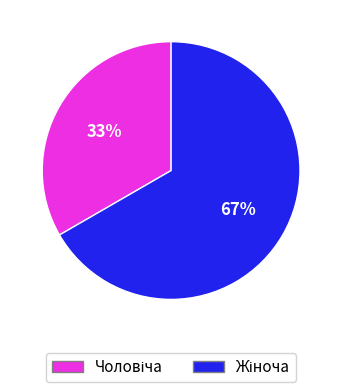

Is there a majority slice in this chart?

Yes